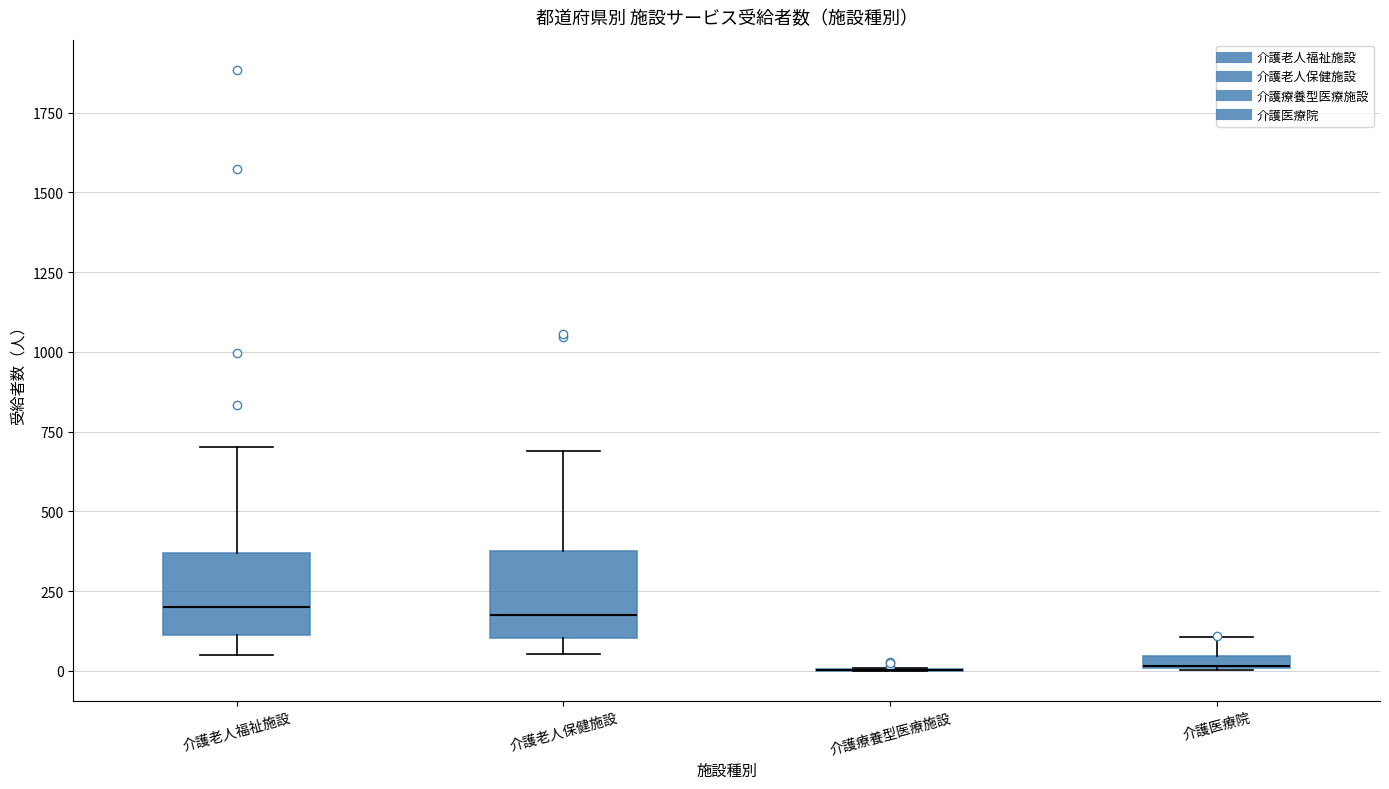

Where is the lower edge of the box for 介護医療院 on the y-axis? The values are not printed on the chart, so give them approximately, as read against the axis.

0